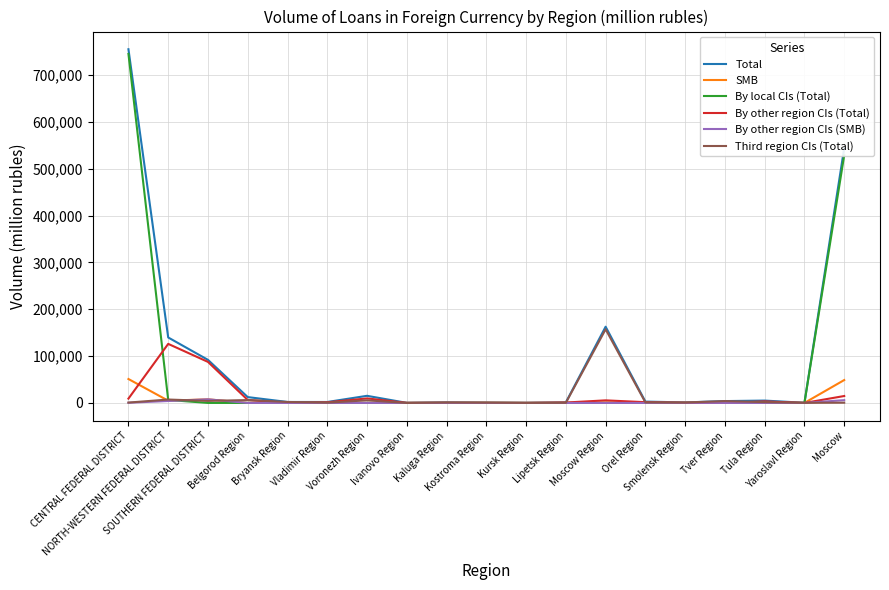

Where is the first local maximum for Total?

Voronezh Region